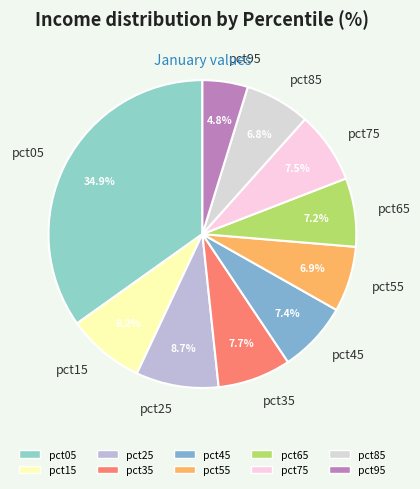

Does pct75 represent more than half of the total?

No